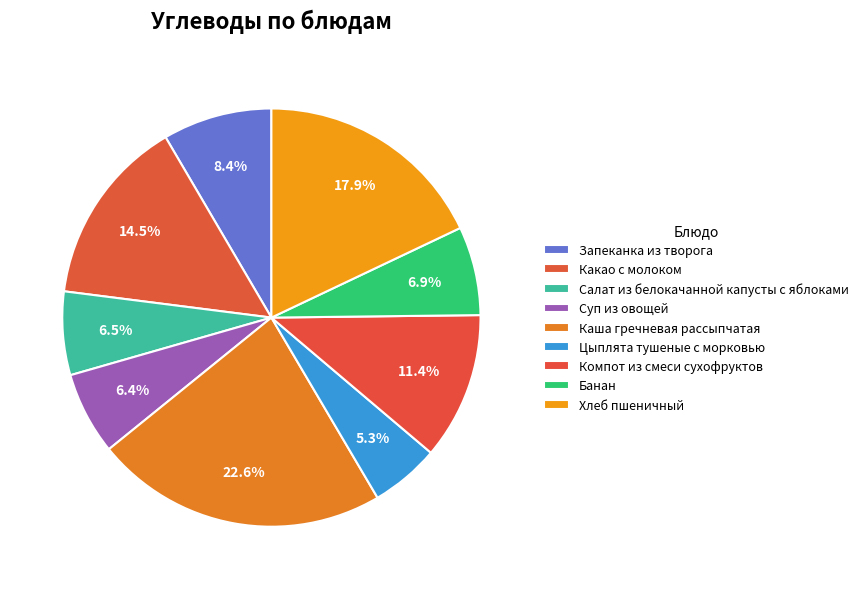

What is the smallest slice in the pie chart?

Цыплята тушеные с морковью